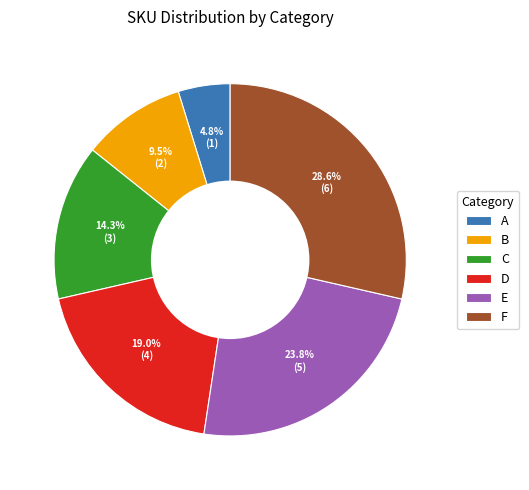

Which category has the biggest portion of the pie?

F